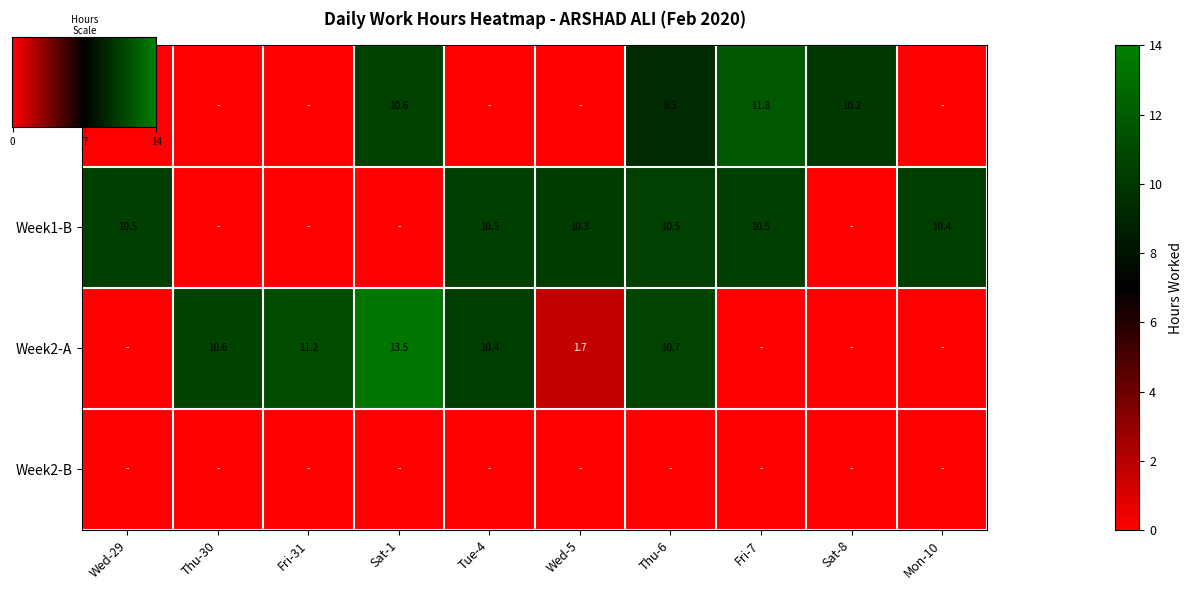

What is the sum of all 1 values?

41.9